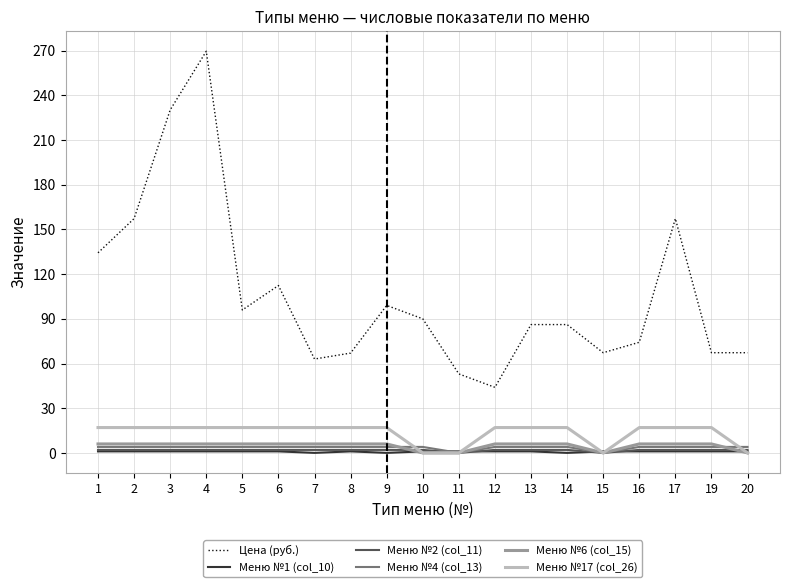

Which series has the largest range (max minus min)?

Цена (руб.)